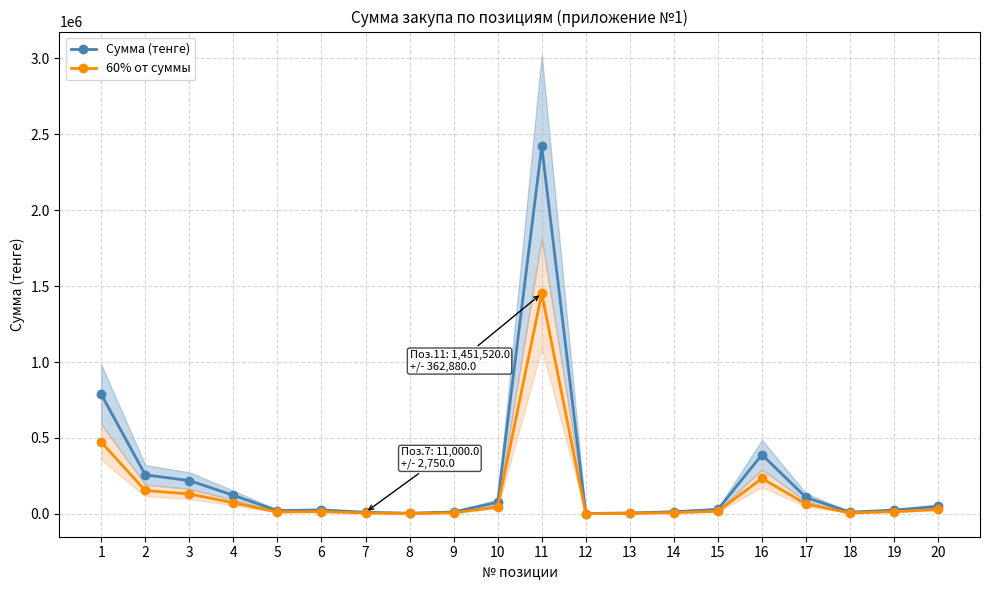

What is the sum of the Сумма (тенге) values at 18 and 9?

25000.0